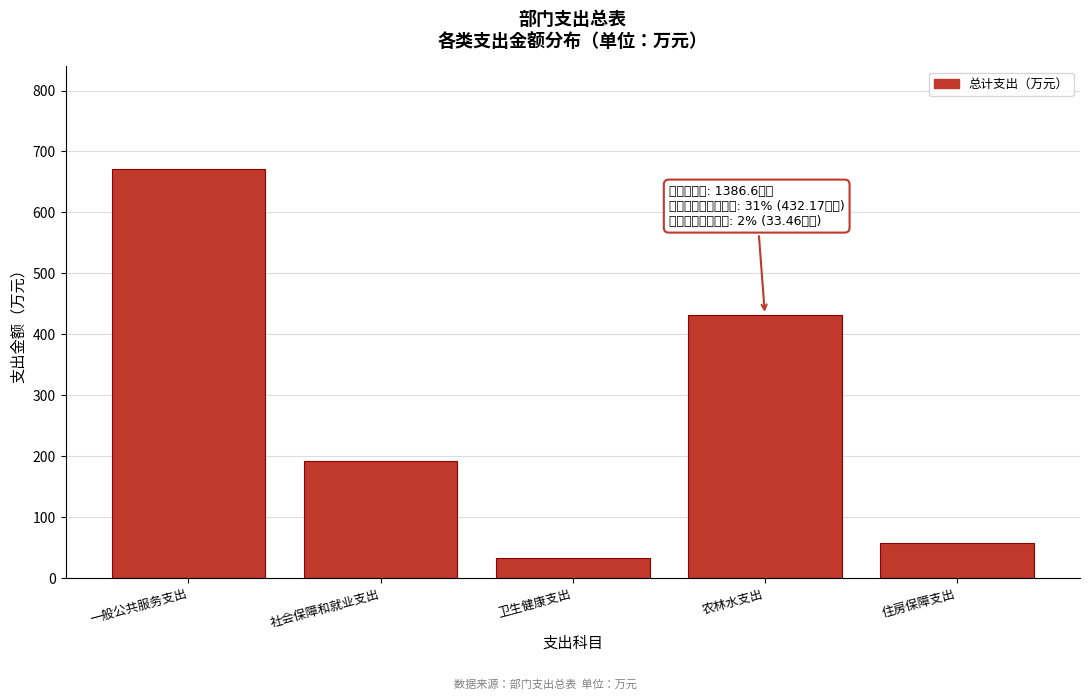

Reading left to right, what are all the values shown in this chart?

671.6	192.0	33.5	432.2	57.3